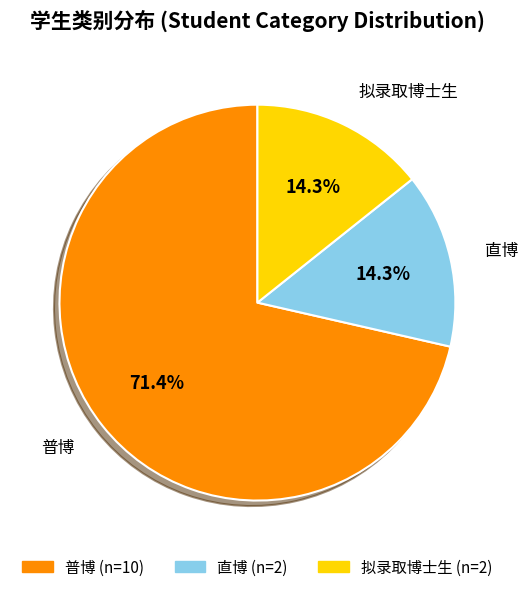

What percentage is NOT represented by 直博?

85.7%